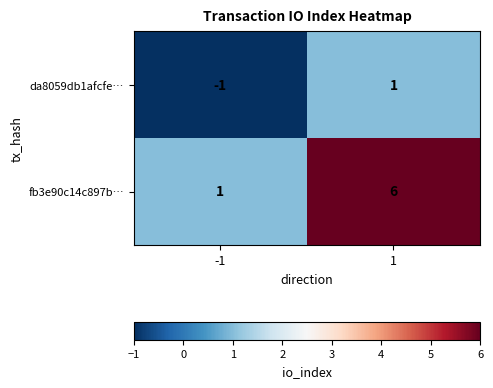

At which category is the sum across all series the highest?

1